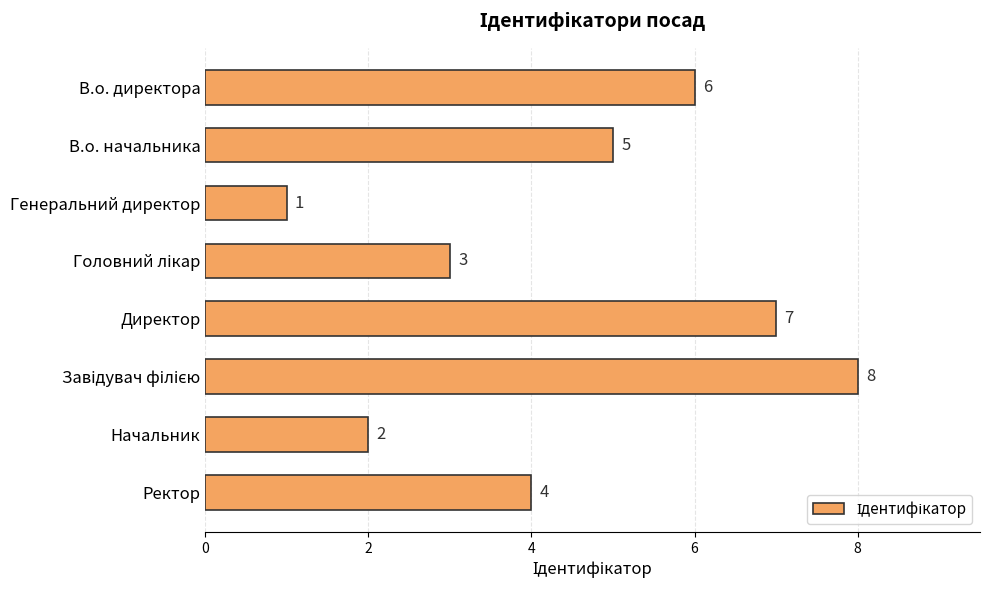

How many data points are less than 5?

4